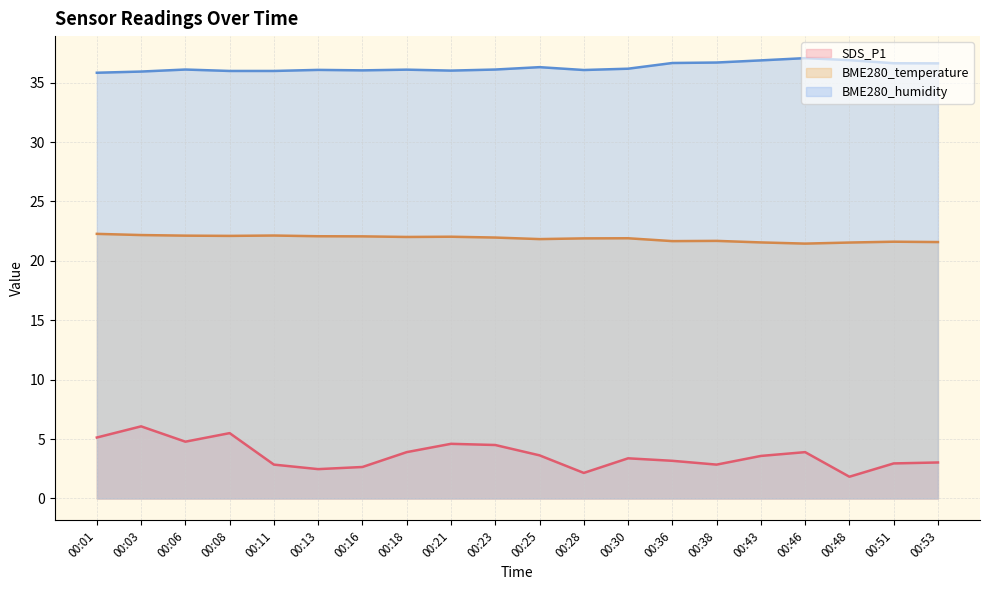

Reading left to right, transcribe all the data shown in this chart.

SDS_P1: 00:01=5.1	00:03=6.1	00:06=4.8	00:08=5.5	00:11=2.9	00:13=2.5	00:16=2.6	00:18=3.9	00:21=4.6	00:23=4.5	00:25=3.6	00:28=2.1	00:30=3.4	00:36=3.2	00:38=2.9	00:43=3.6	00:46=3.9	00:48=1.8	00:51=3.0	00:53=3.0
BME280_temperature: 00:01=22.3	00:03=22.2	00:06=22.1	00:08=22.1	00:11=22.1	00:13=22.1	00:16=22.1	00:18=22.0	00:21=22.0	00:23=22.0	00:25=21.8	00:28=21.9	00:30=21.9	00:36=21.7	00:38=21.7	00:43=21.6	00:46=21.4	00:48=21.5	00:51=21.6	00:53=21.6
BME280_humidity: 00:01=35.8	00:03=35.9	00:06=36.1	00:08=36.0	00:11=36.0	00:13=36.1	00:16=36.0	00:18=36.1	00:21=36.0	00:23=36.1	00:25=36.3	00:28=36.1	00:30=36.2	00:36=36.6	00:38=36.7	00:43=36.9	00:46=37.1	00:48=36.9	00:51=36.6	00:53=36.6